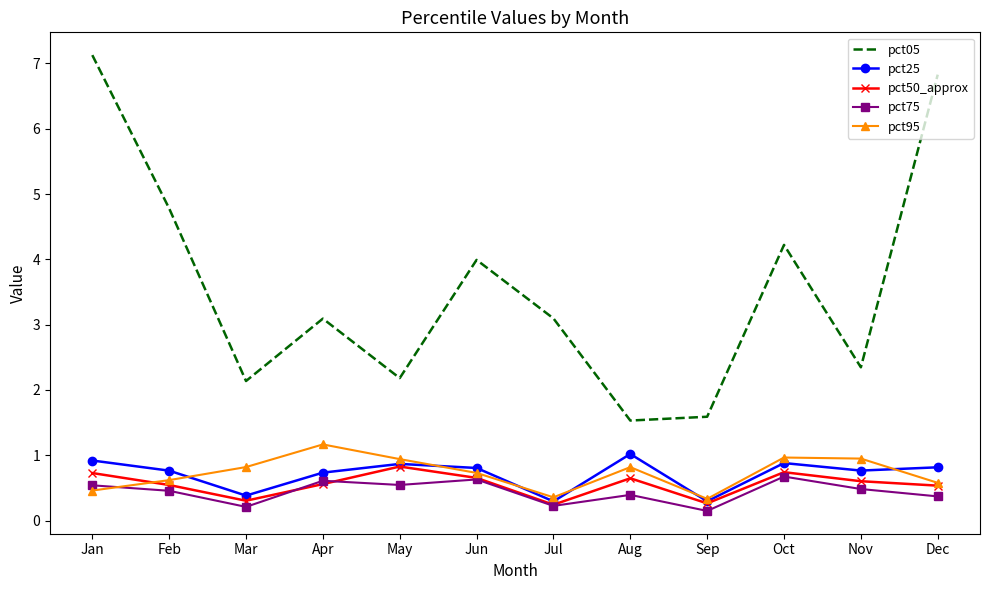

Which series has the largest total across all categories?

pct05